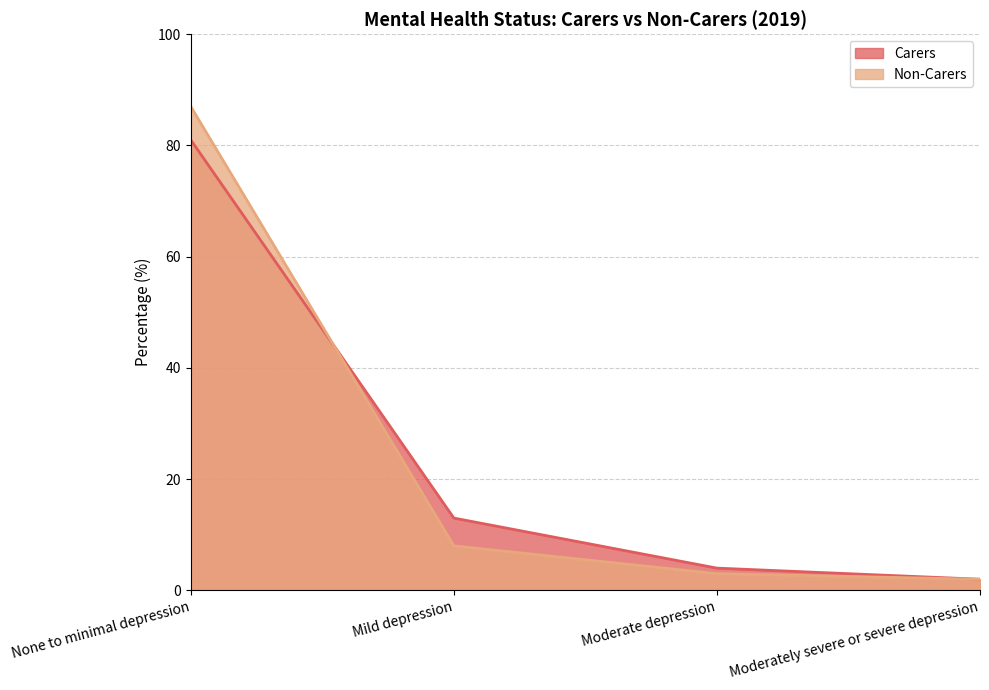

Where does the Non-Carers series first go above 8?

None to minimal depression